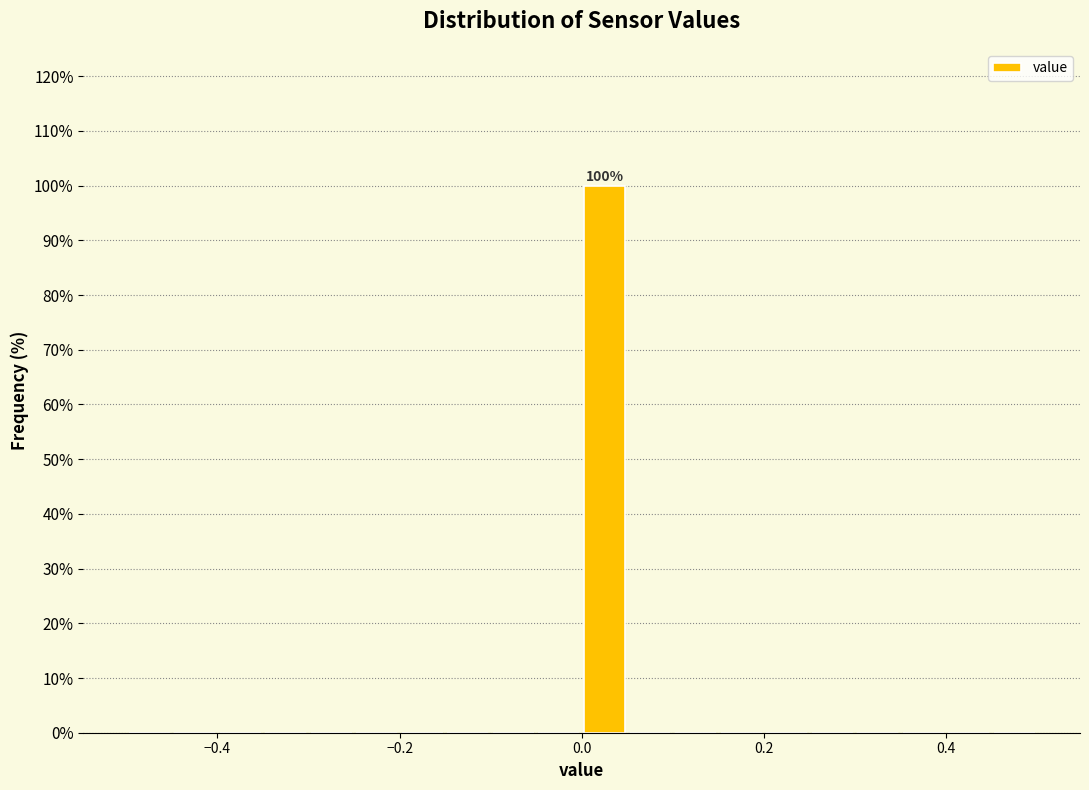

Read against the x-axis, roughly where is the centre of the tallest bar?

0.02